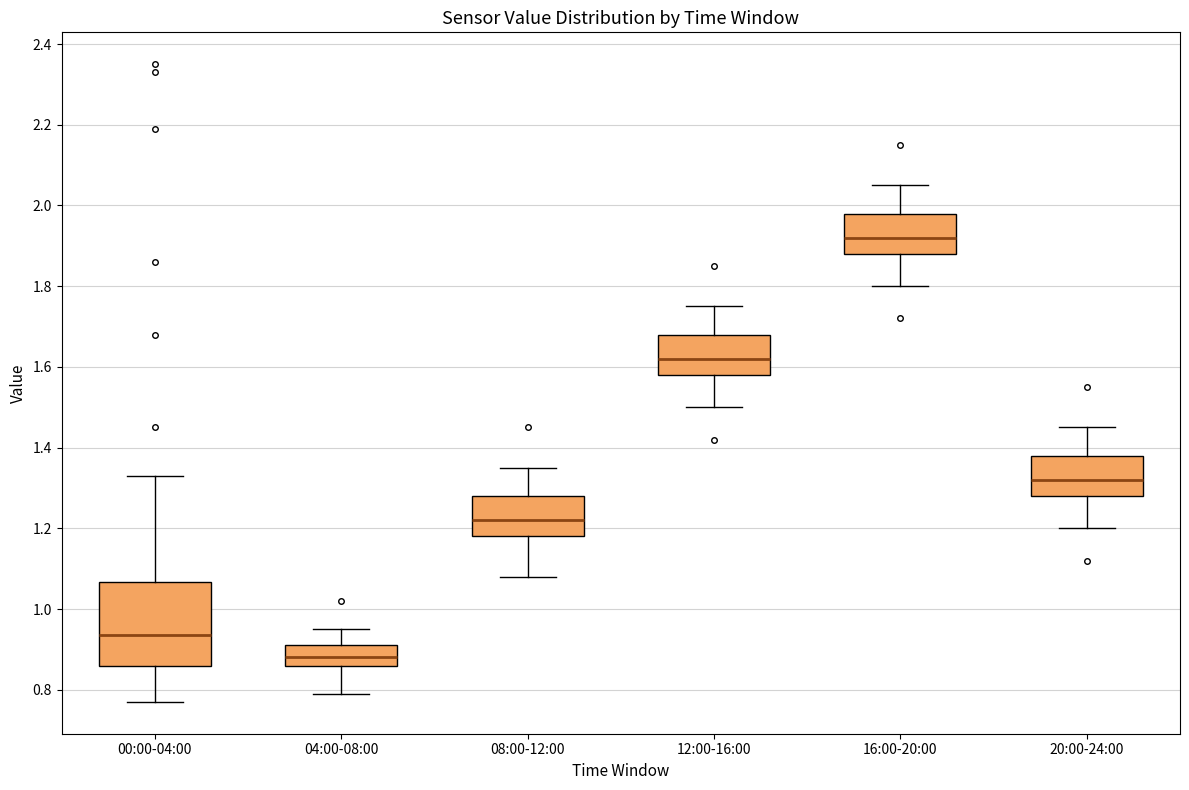

Where is the upper edge of the box for 00:00-04:00 on the y-axis? The values are not printed on the chart, so give them approximately, as read against the axis.

1.06